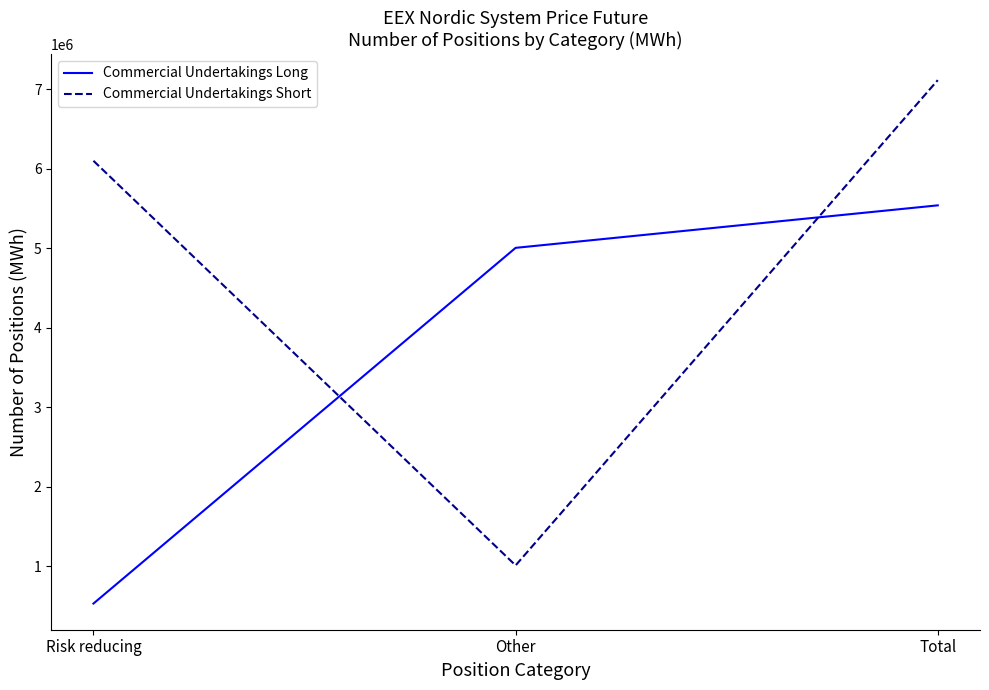

At which label is Commercial Undertakings Long closest to 3036754?

Other